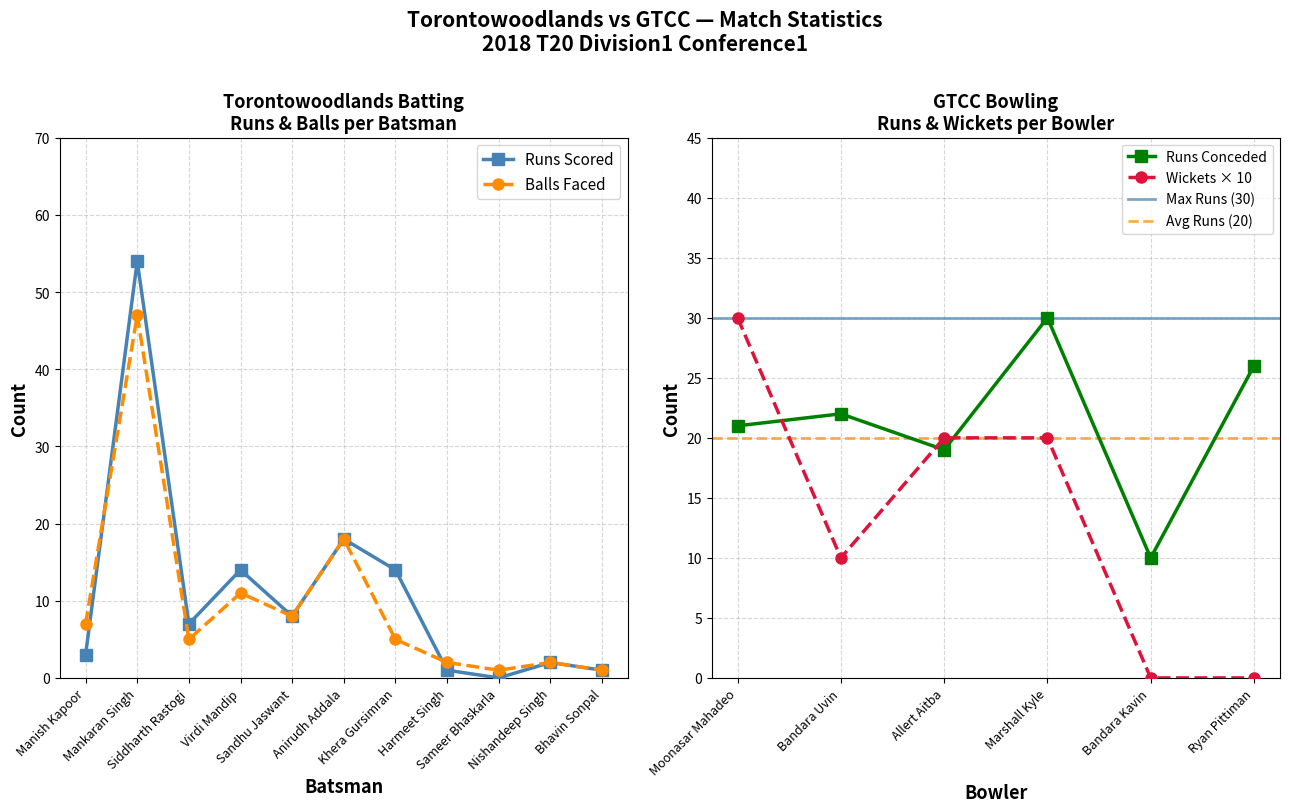

Reading left to right, extract all data points from this chart.

Torontowoodlands Batting Runs: 3	54	7	14	8	18	14	1	0	2	1
Torontowoodlands Batting Balls: 7	47	5	11	8	18	5	2	1	2	1